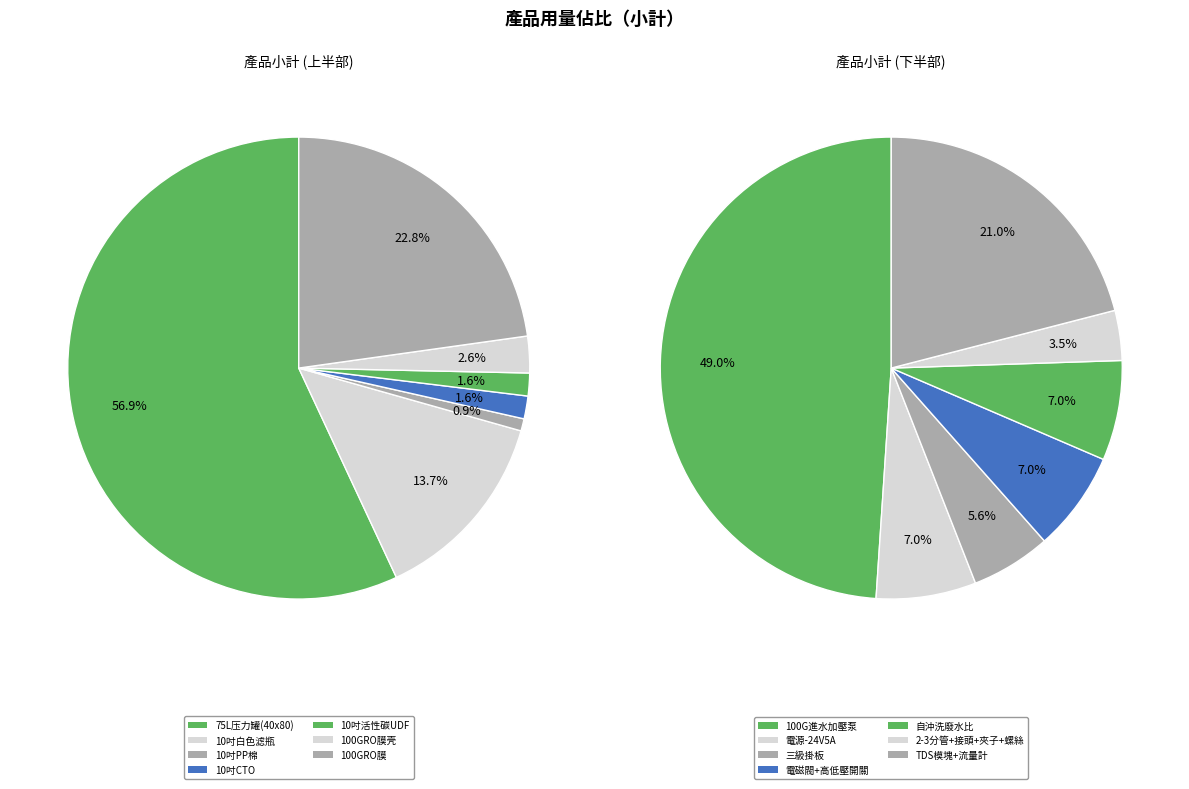

Which has a higher value, 電磁閥+高低壓開關 or 75L压力罐(40x80)?

75L压力罐(40x80)